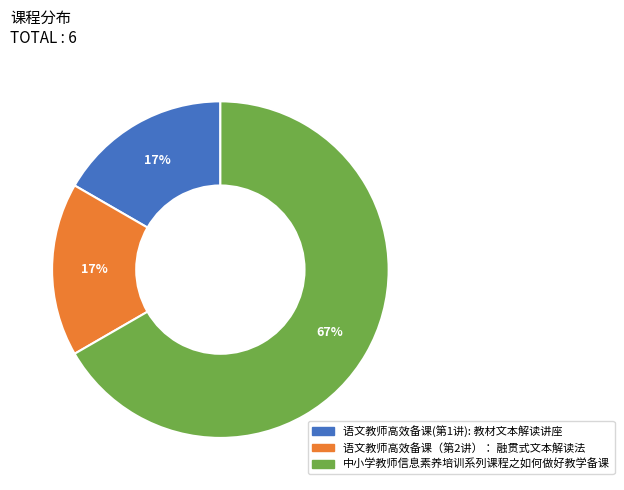

Does any single category account for the majority?

Yes